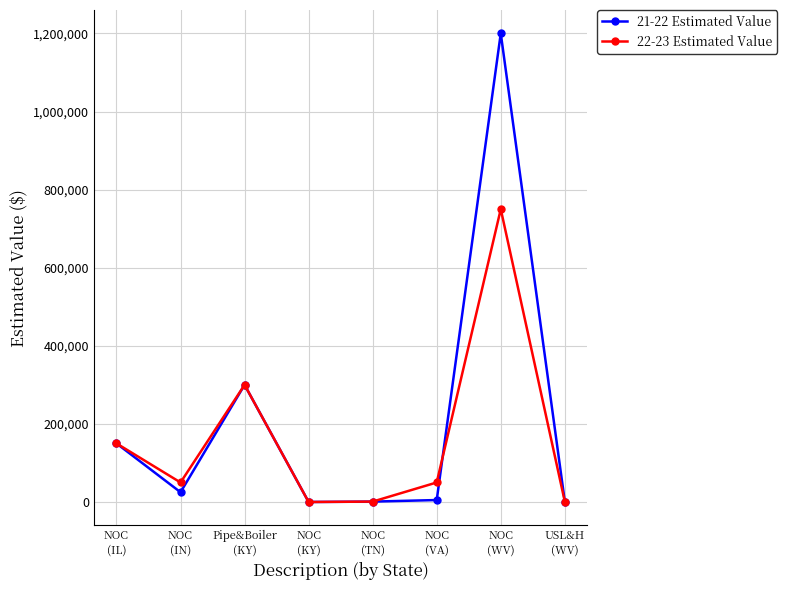

How many lines are shown in the chart?

2